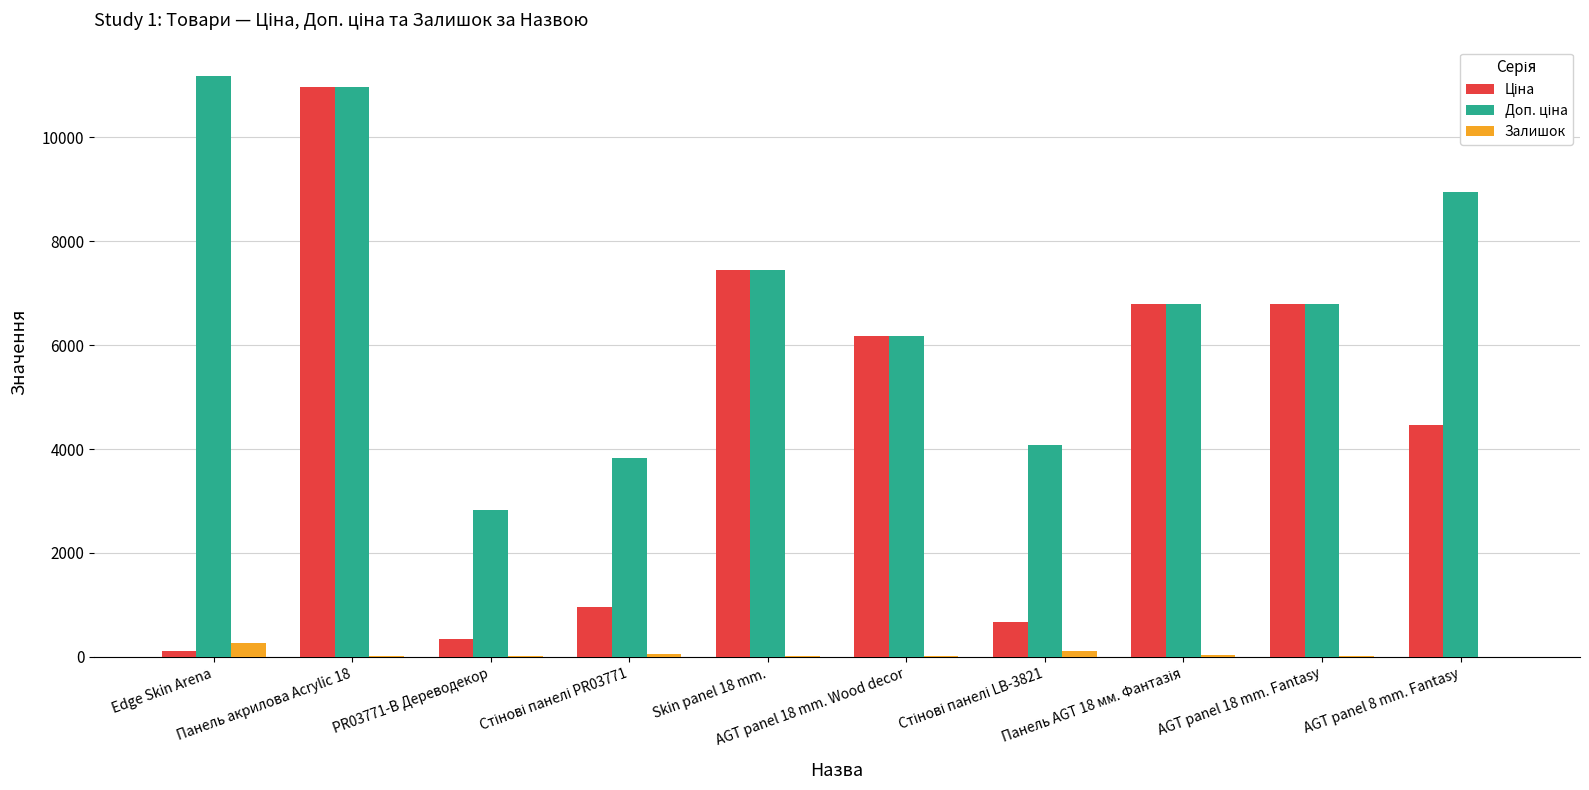

True or false: Ціна has a value of 111.8 at Edge Skin Arena.

True